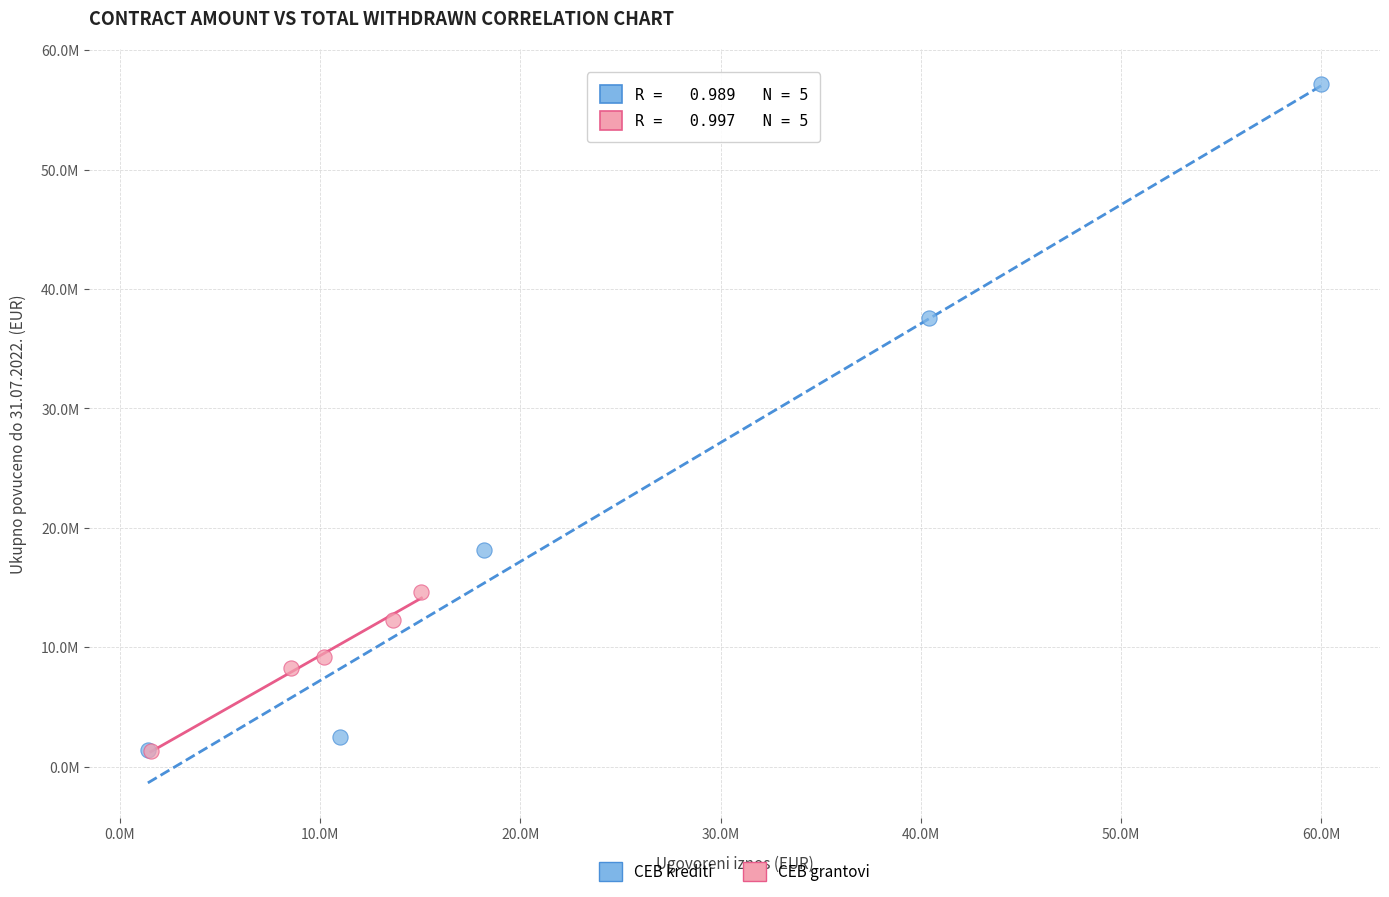

What are all the series names shown in the legend?

CEB krediti, CEB grantovi